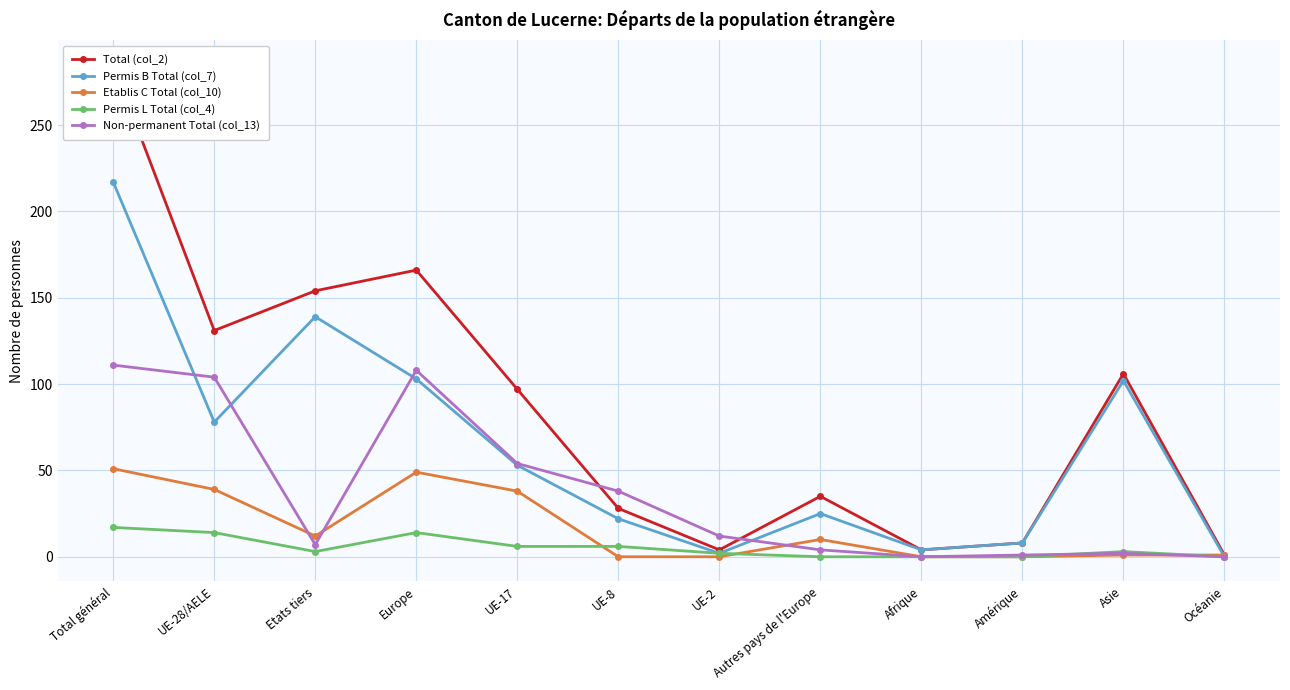

Which series has the widest spread of values?

Total (col_2)